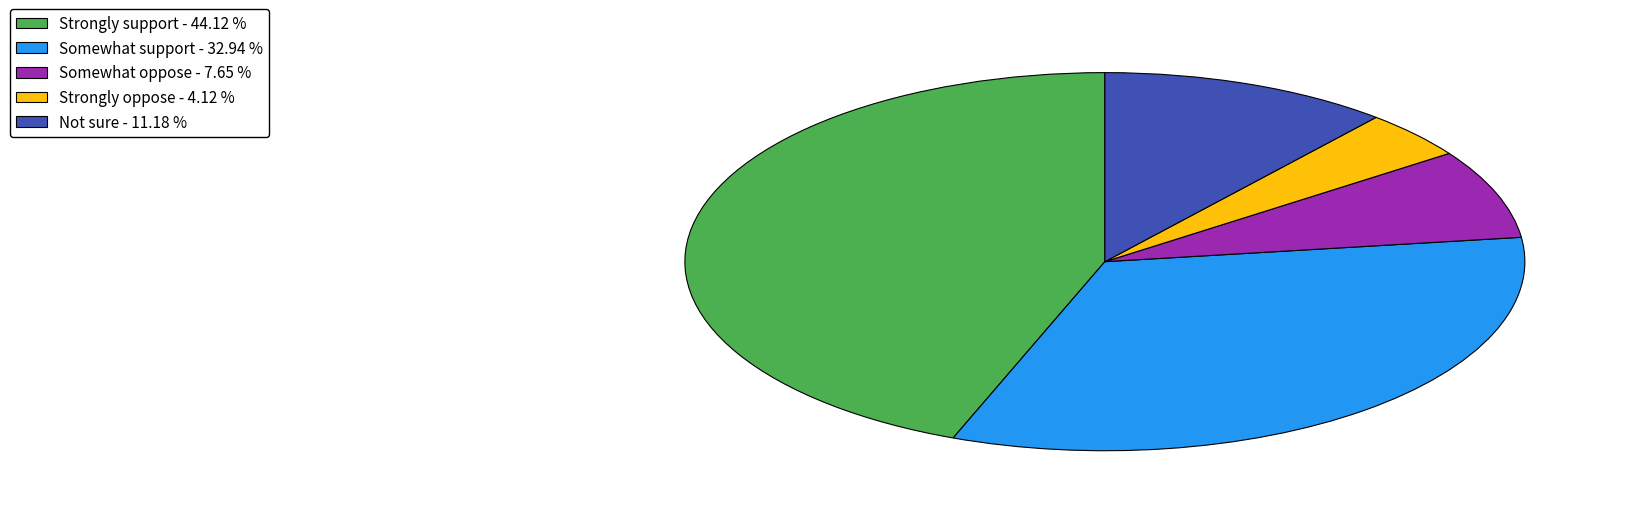

True or false: Not sure accounts for 20% of the total.

False